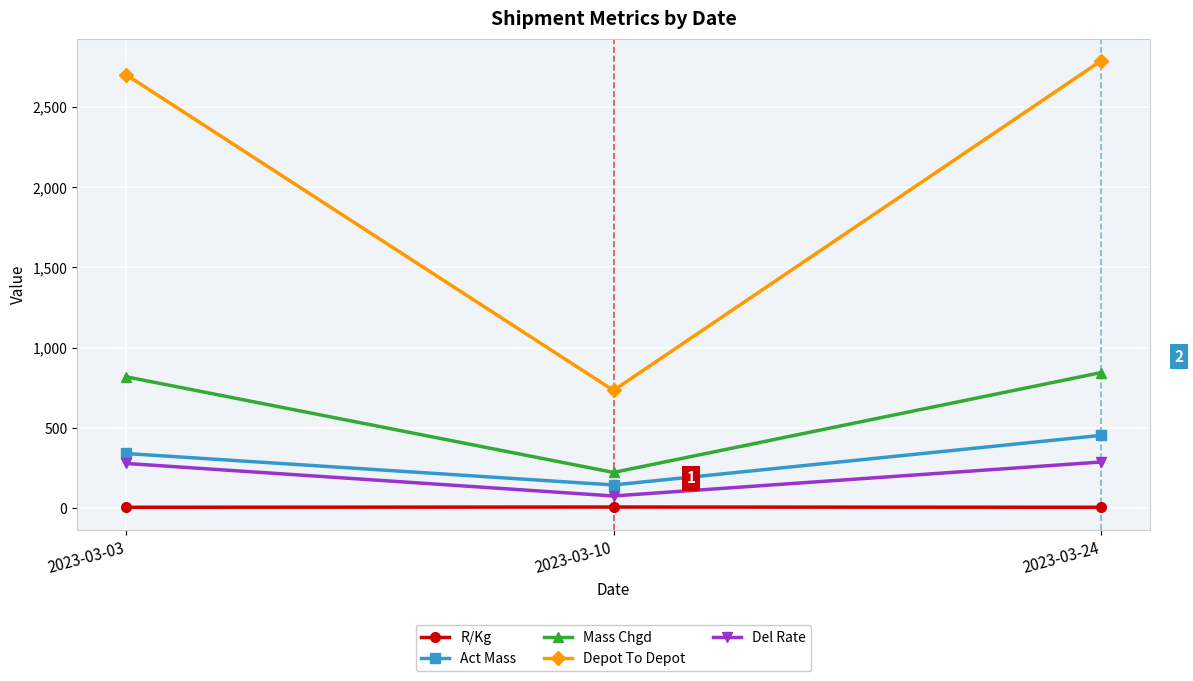

The value of Depot To Depot at 2023-03-10 is 1317.9. True or false?

False